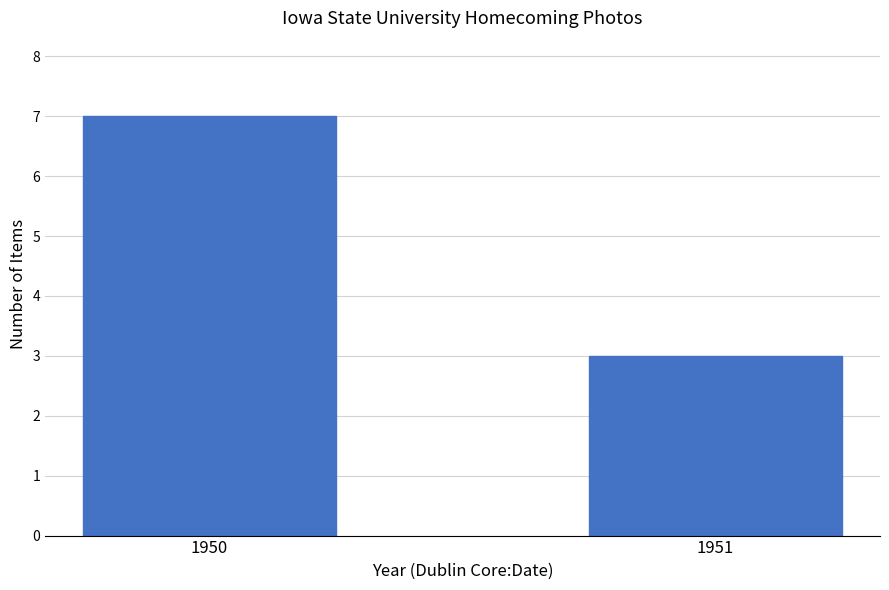

What is the value of the 1st bar from the left?

7